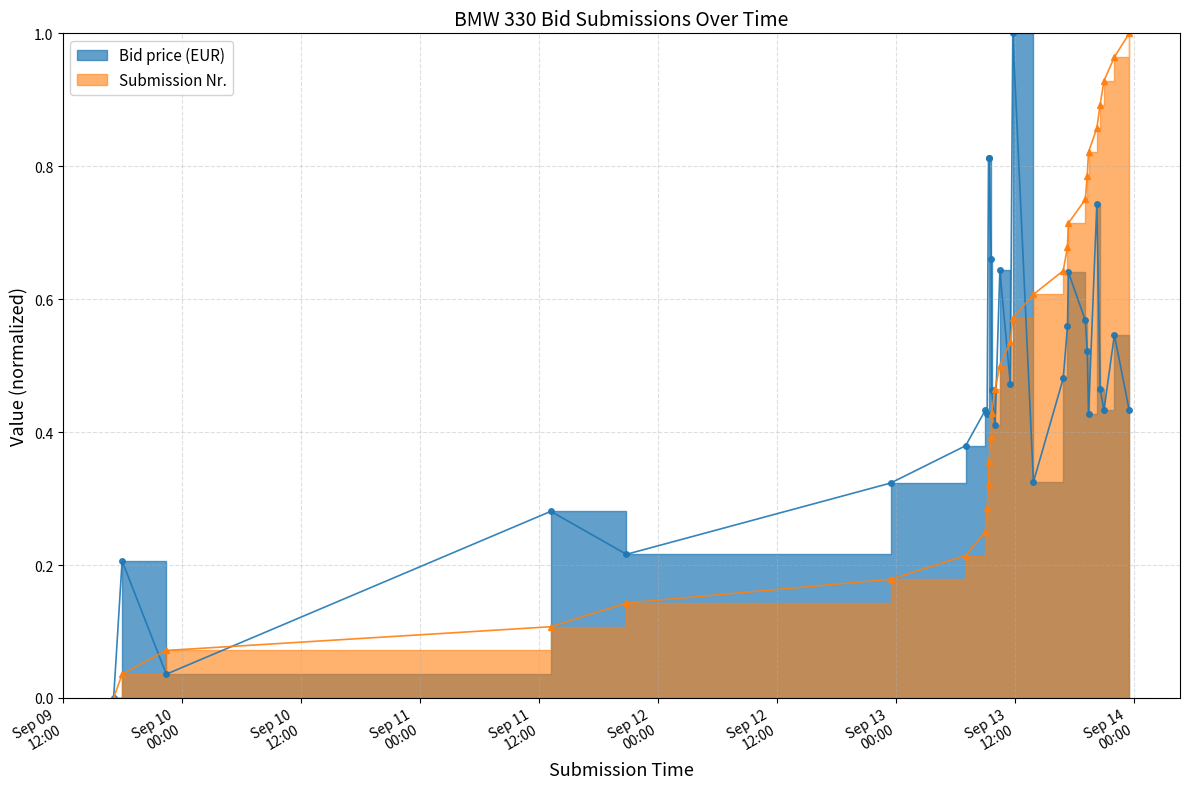

Which has a higher value, 2023-09-13 09:11:09 or 2023-09-13 10:28:09?

2023-09-13 10:28:09